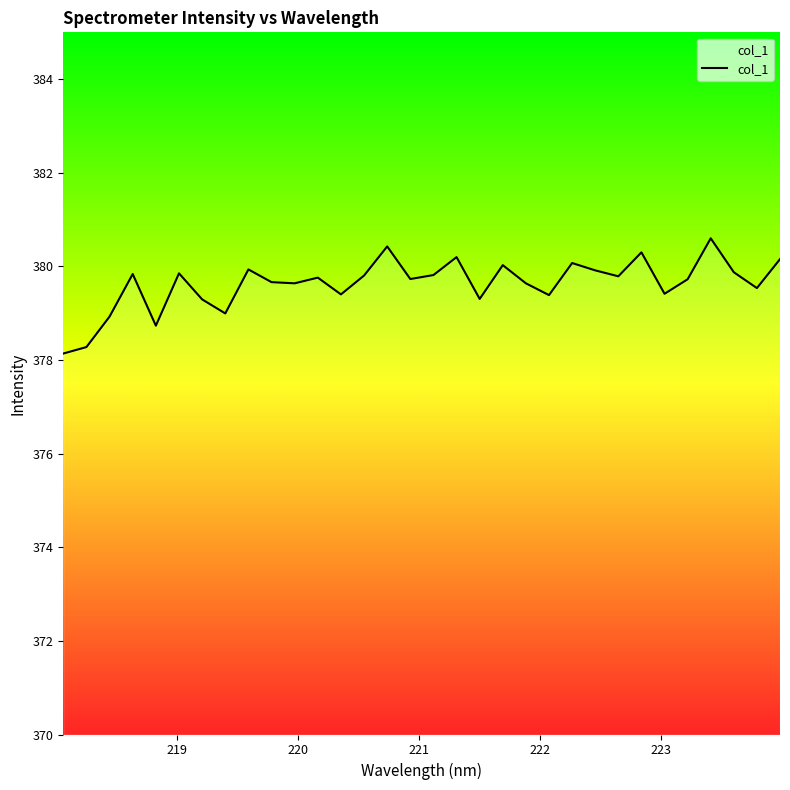

What is the smallest value displayed?

378.1